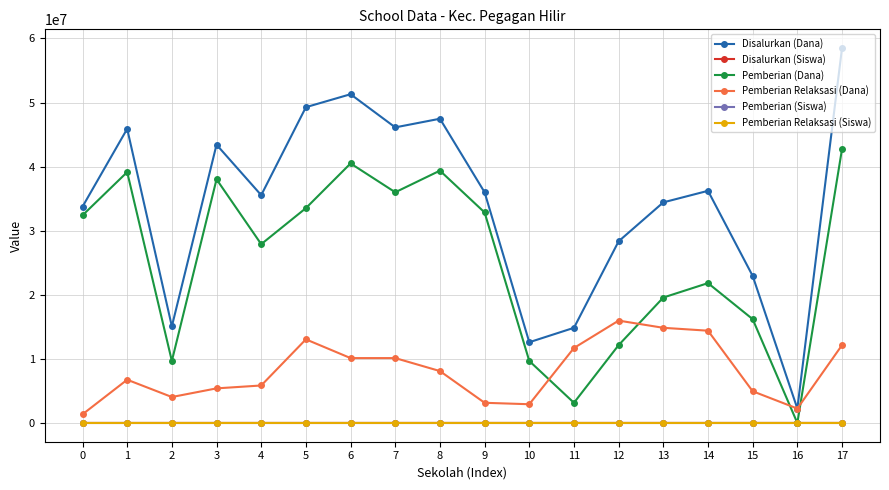

True or false: Pemberian (Dana) and Disalurkan (Dana) cross at least once.

False